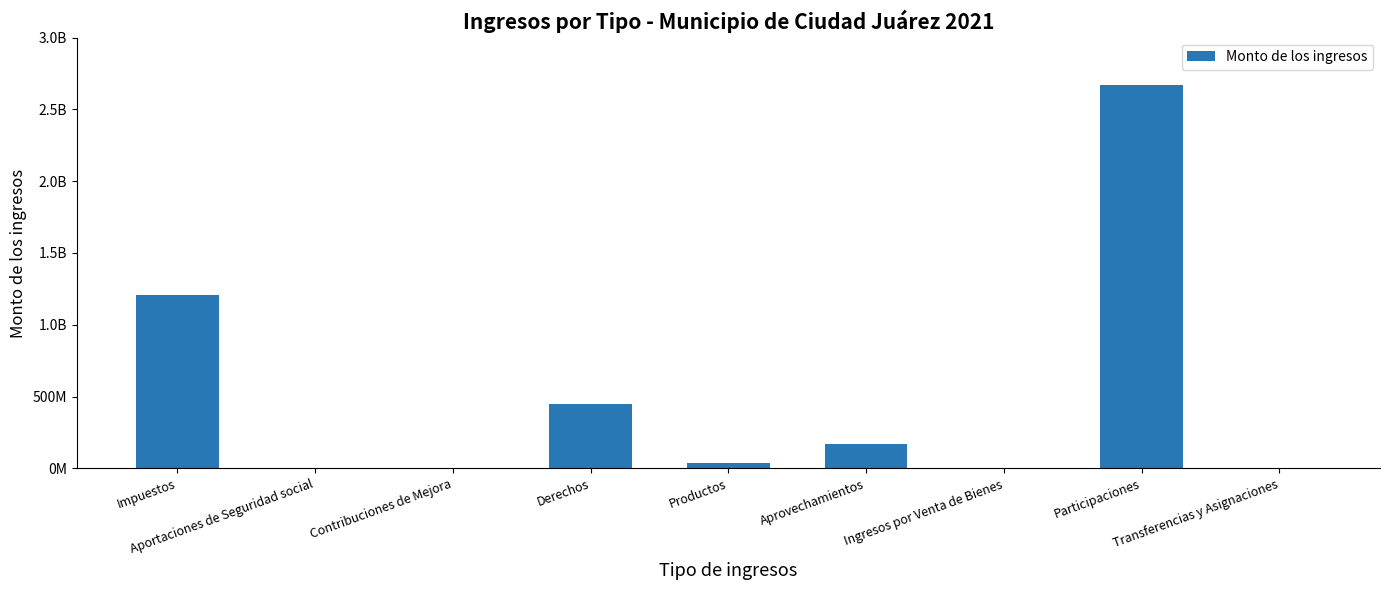

Does the chart contain stacked bars?

No